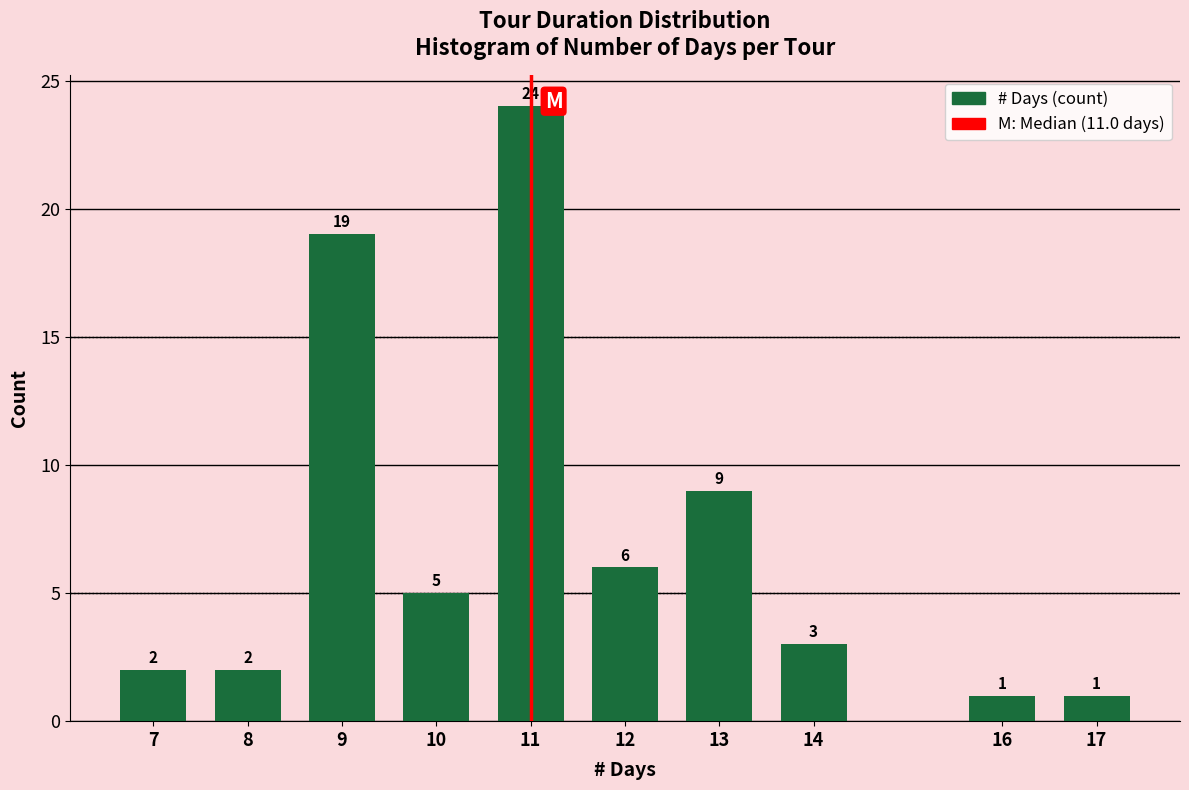

Reading left to right, extract all data points from this chart.

2	2	19	5	24	6	9	3	1	1